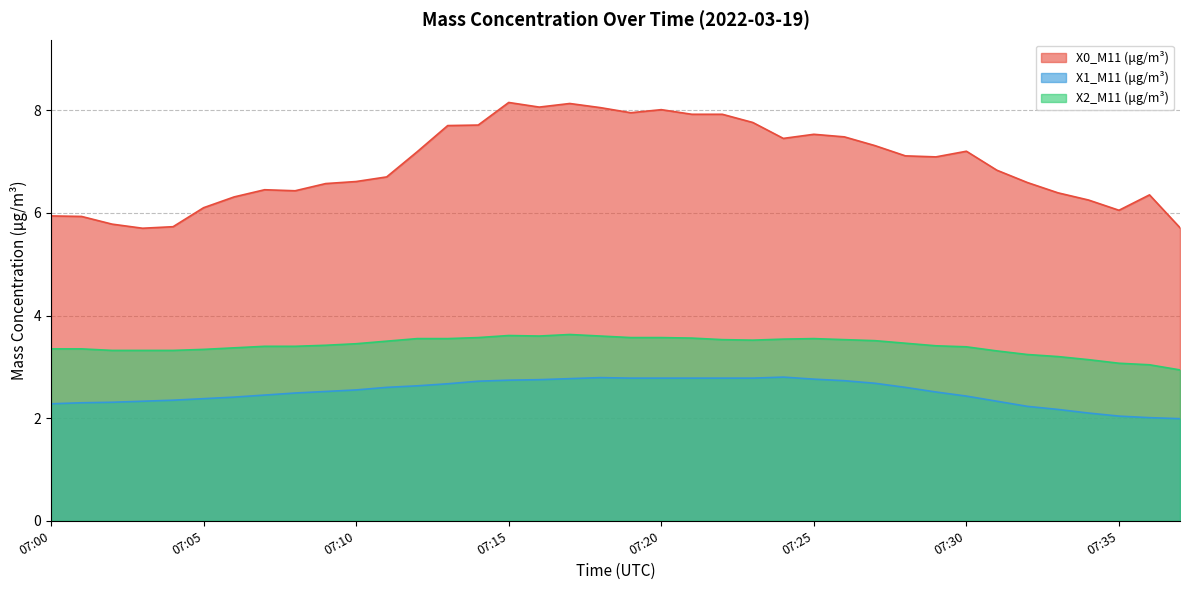

True or false: X2_M11 (μg/m³) and X0_M11 (μg/m³) cross at least once.

False